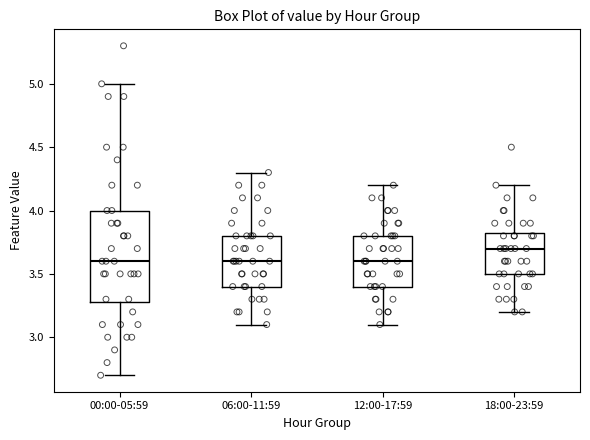

Which box's median line is the highest?

18:00-23:59